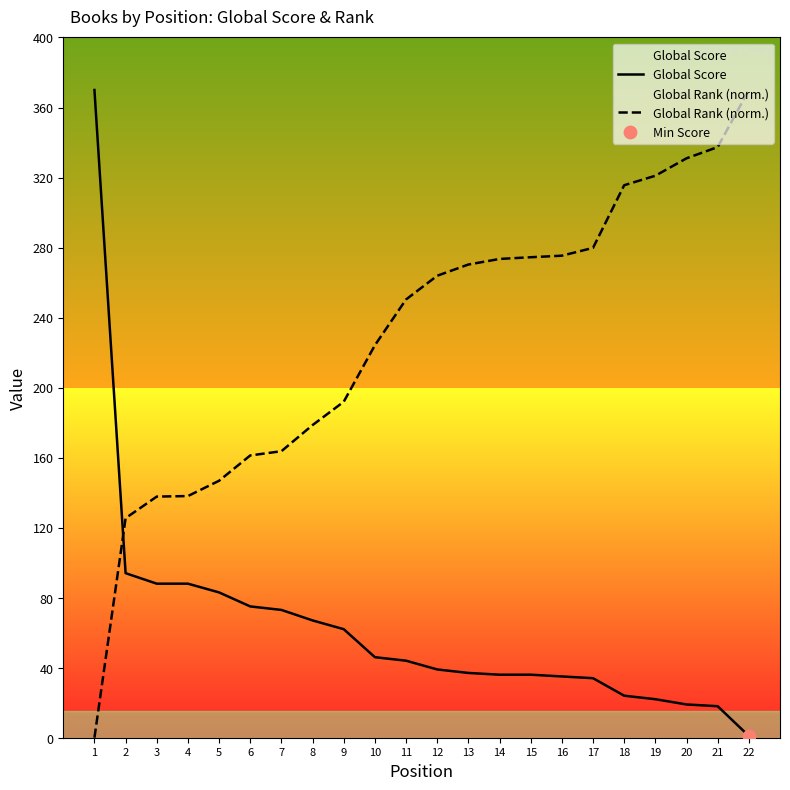

Which series contains the highest Y value?

Global Score